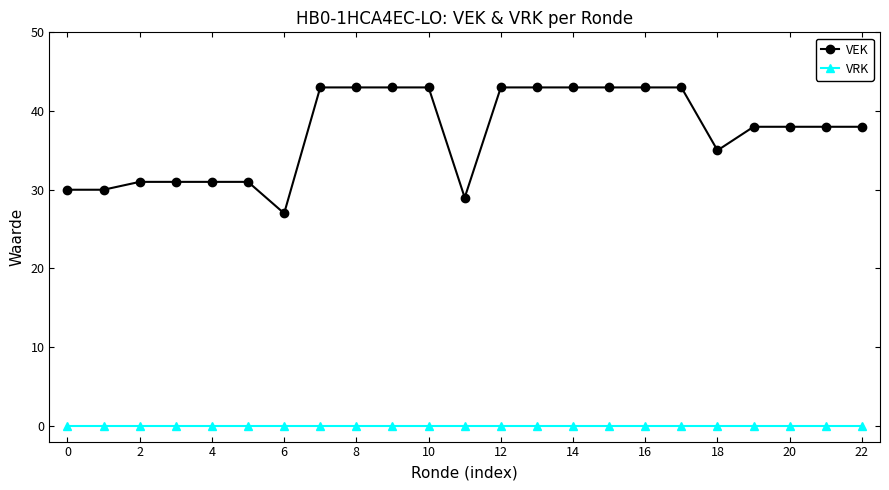

List the series in order of their peak value, lowest first.

VRK, VEK